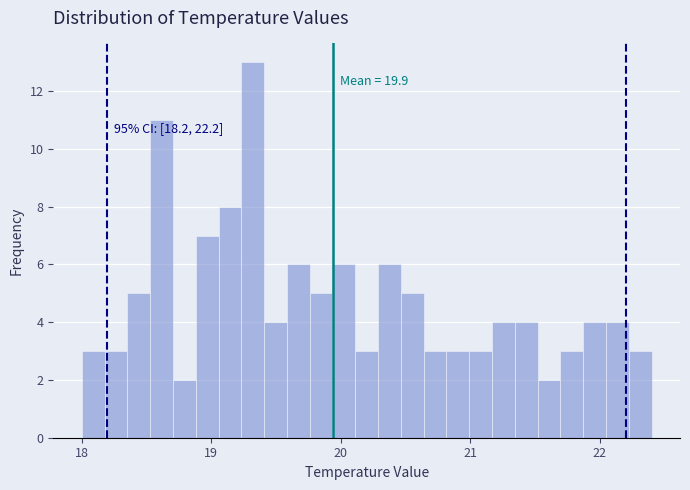

Around what value on the x-axis is the tallest bar? Give the approximate position of its centre, as read against the axis.

19.3